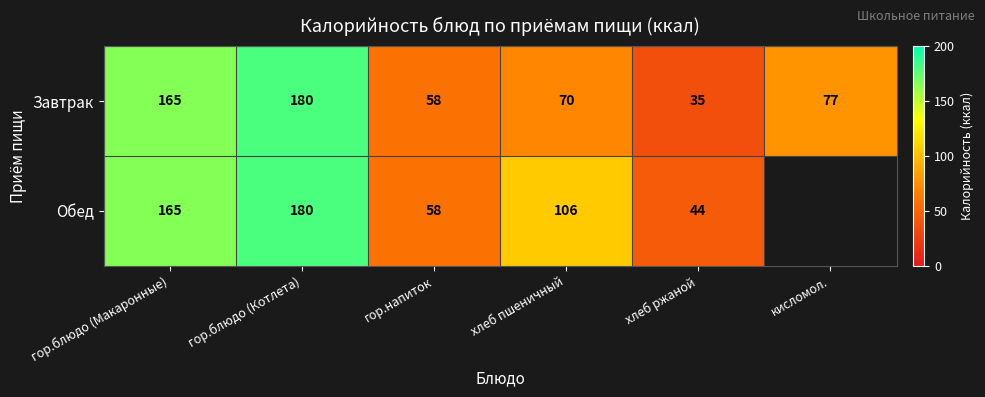

What is the total value across all series at гор.напиток?

116